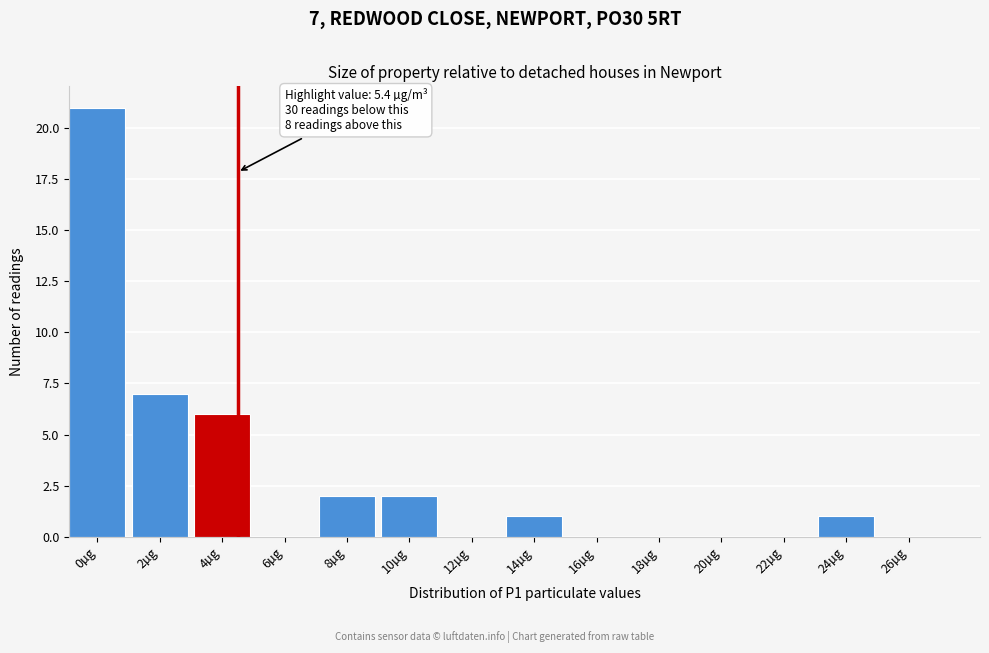

Reading left to right, list all the values displayed in this chart.

0µg=21	2µg=7	4µg=6	6µg=0	8µg=2	10µg=2	12µg=0	14µg=1	16µg=0	18µg=0	20µg=0	22µg=0	24µg=1	26µg=0